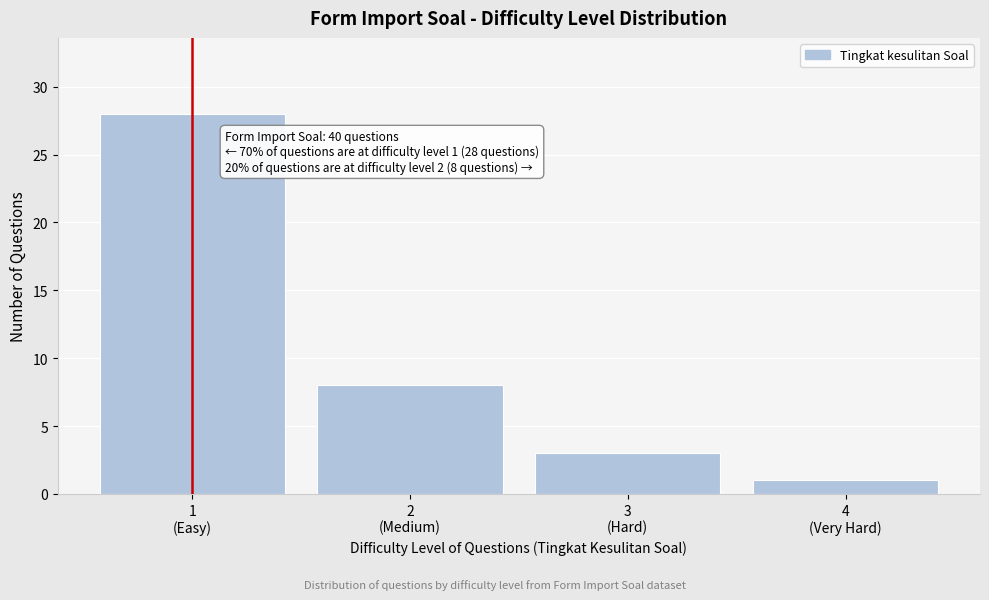

Reading right to left, what are all the values shown in this chart?

1	3	8	28